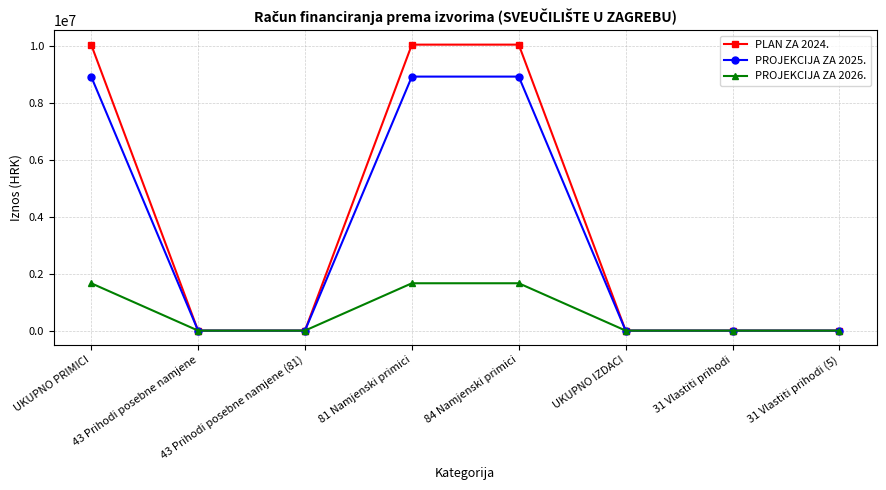

At how many categories does at least one series exceed 762782?

3